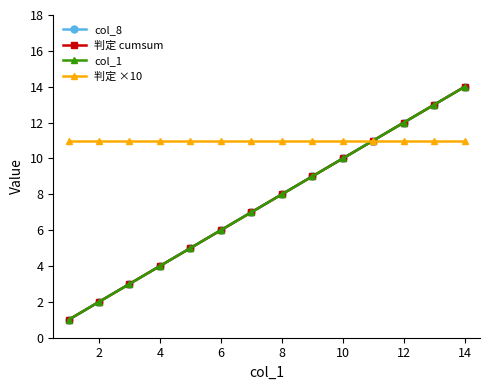

Is this an area chart (filled region under the line)?

No